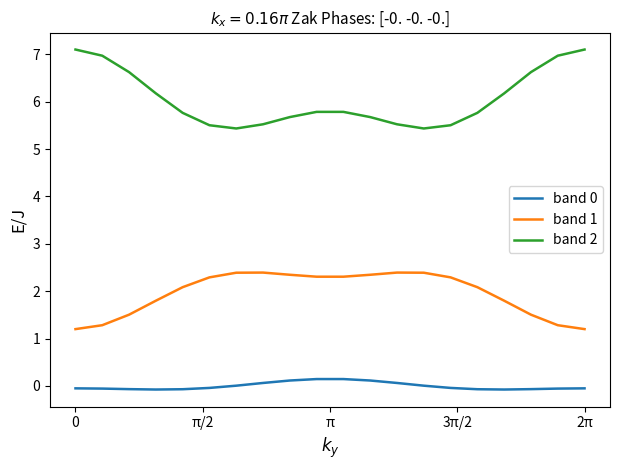

What is the minimum value for band 2?

5.4